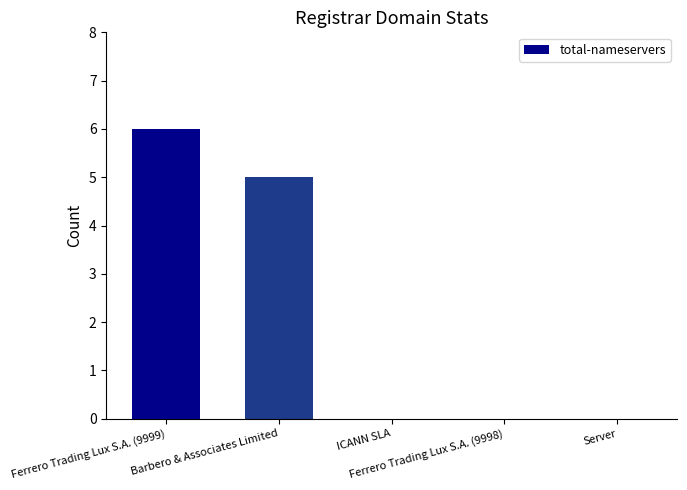

The value at ICANN SLA is 0. True or false?

True